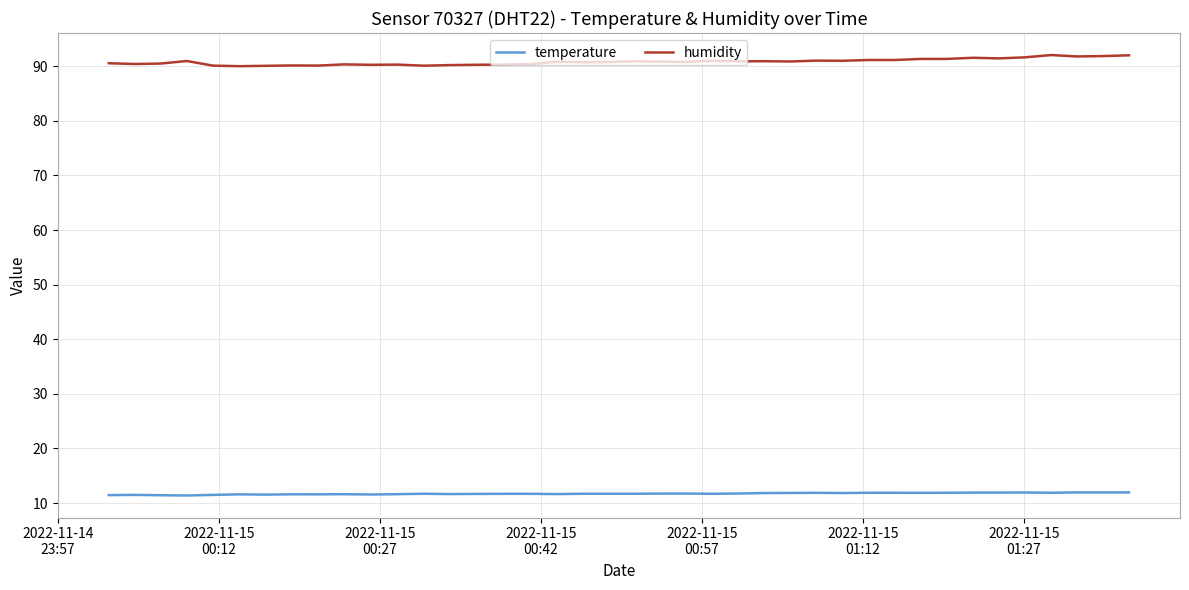

Rank the series by their average value, from lowest to highest.

temperature, humidity